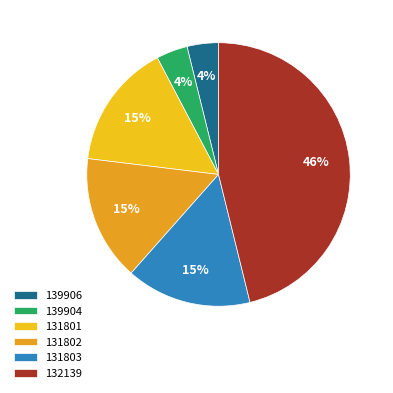

To the nearest percent, what portion does 139904 represent?

4%